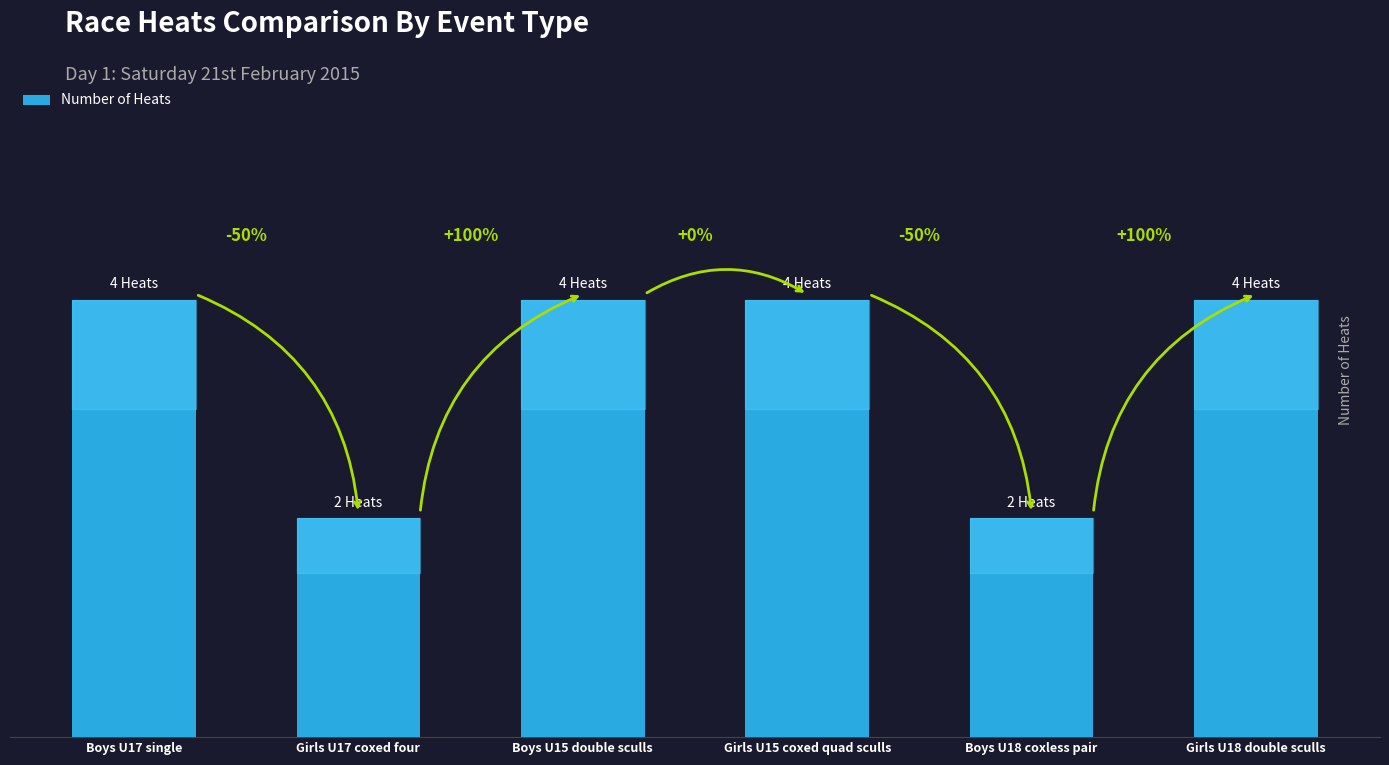

Reading left to right, list all the values displayed in this chart.

4	2	4	4	2	4